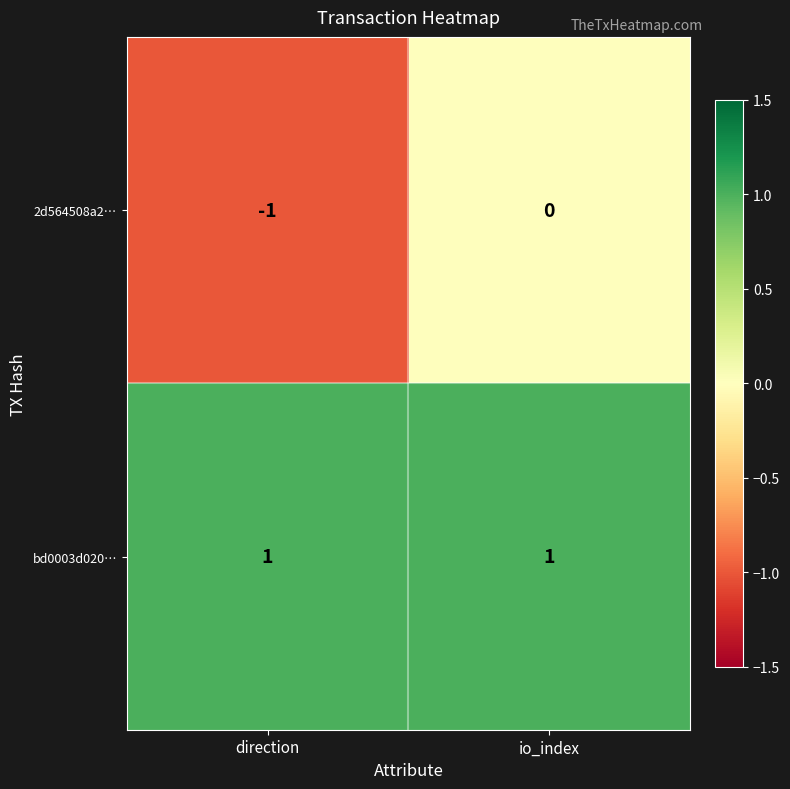

List the series in order of their peak value, highest first.

bd0003d020…, 2d564508a2…